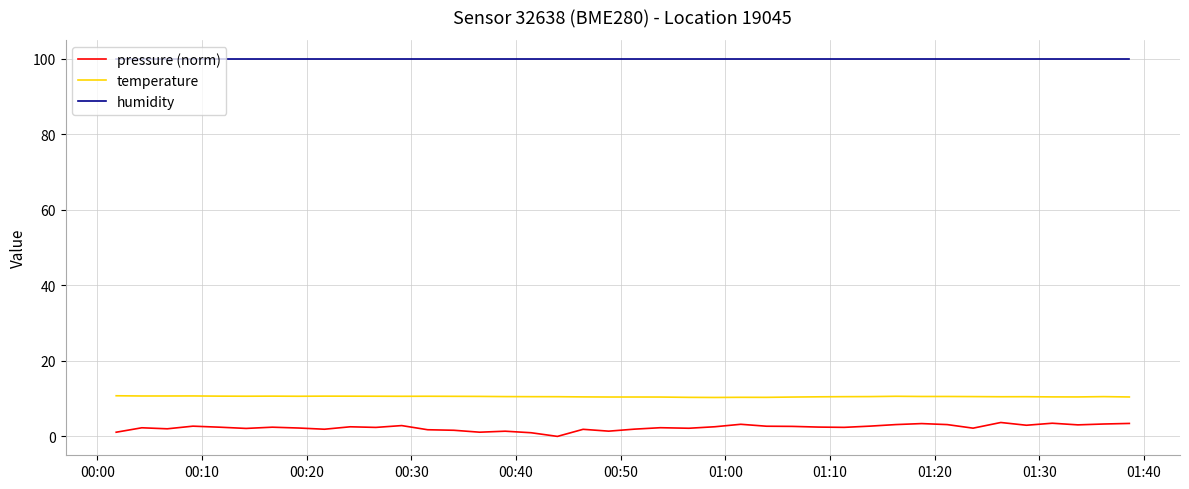

What is the sum of all pressure (norm) values?

93.9